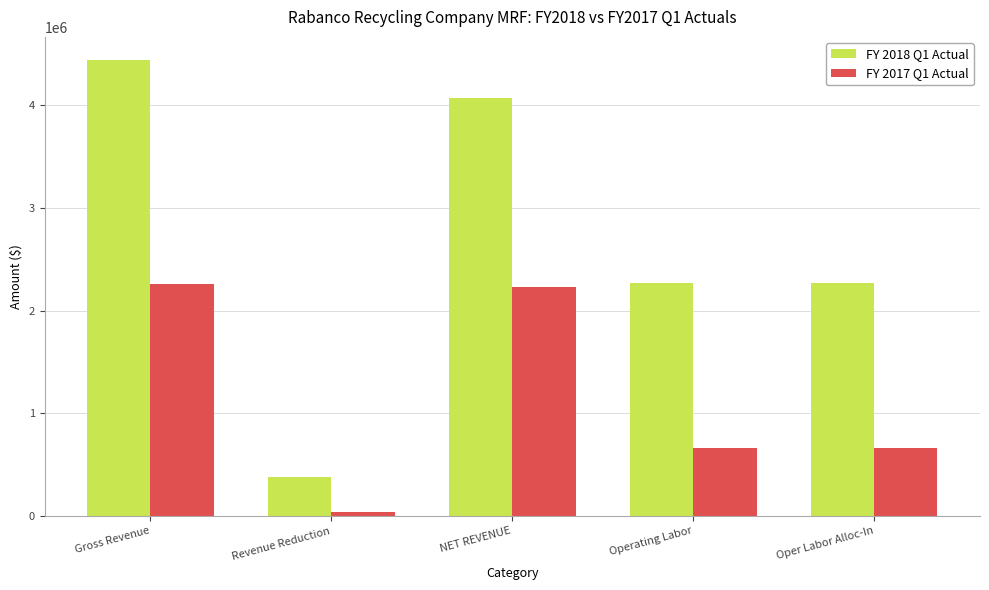

How many categories are shown in the chart?

5